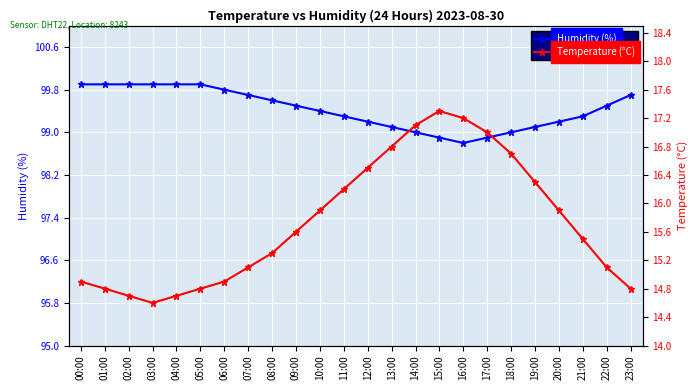

What is the lowest value of the Humidity (%) series?

98.8